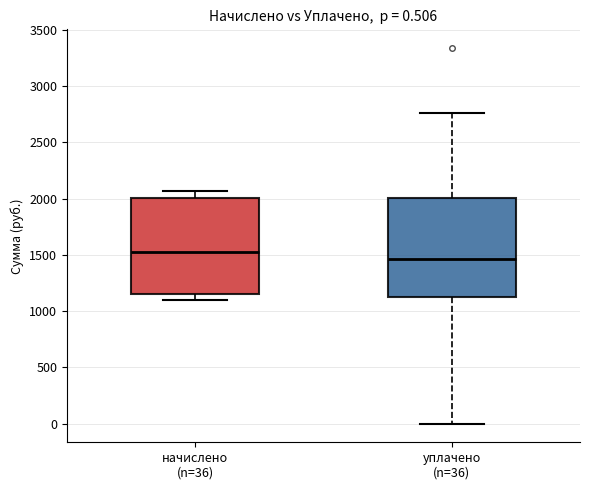

Which box's median line is the lowest?

уплачено (n=36)